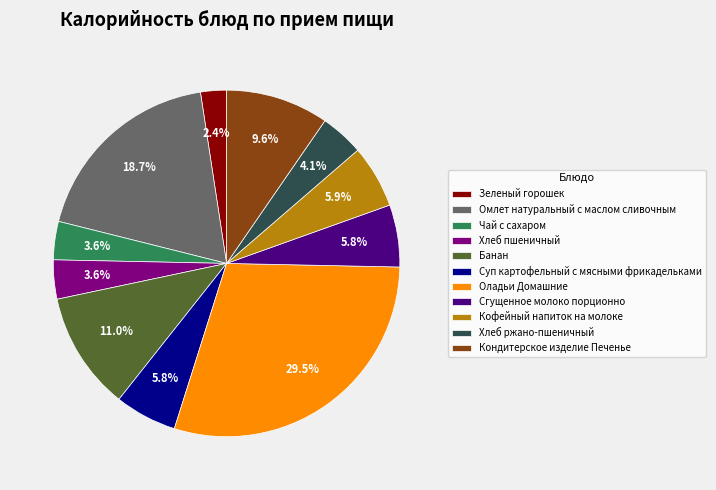

Which slice is the smallest?

Зеленый горошек